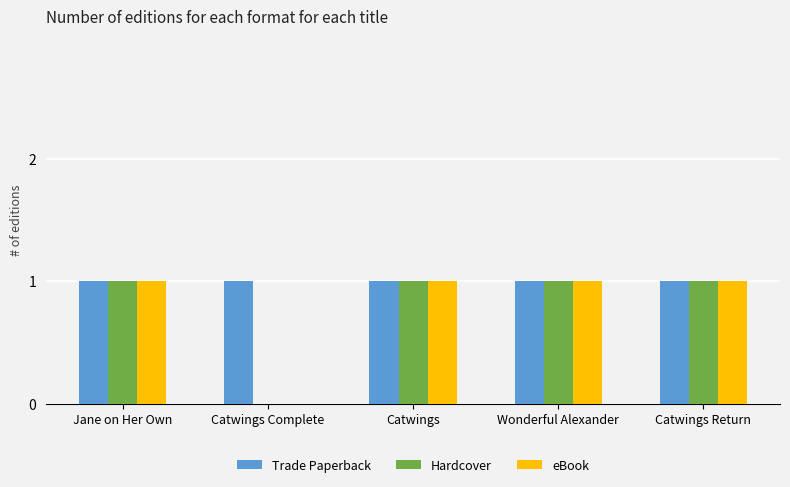

What is the difference between the eBook values at Catwings Complete and Catwings?

1